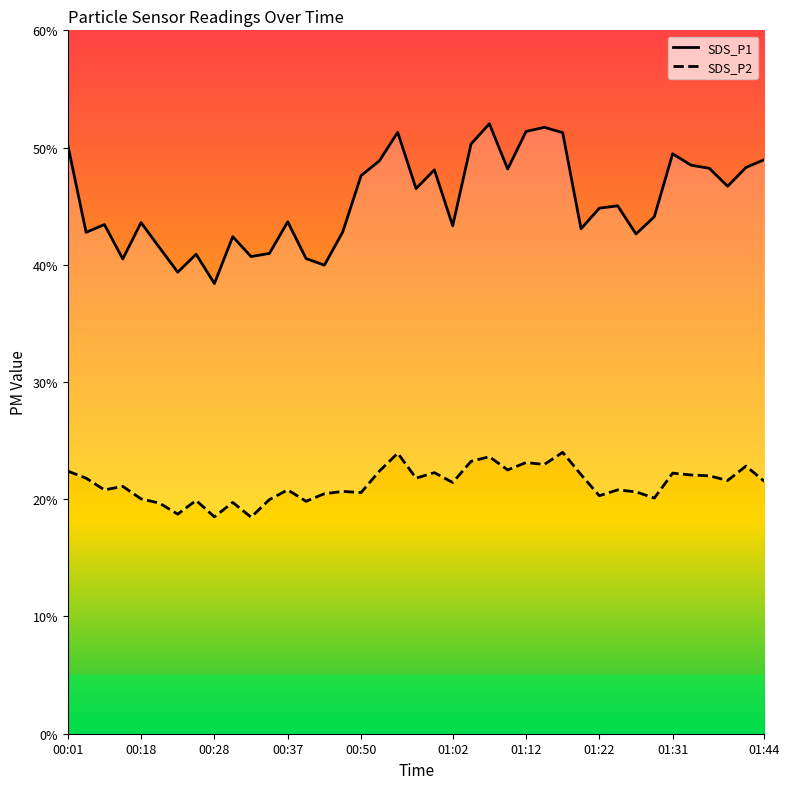

Which label corresponds to the largest value in the chart?

01:07